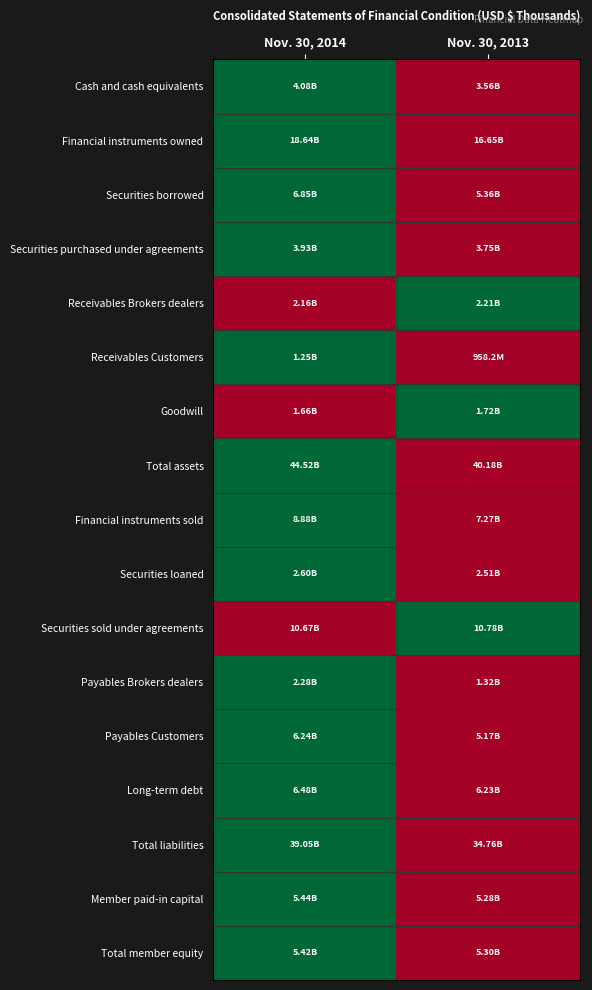

Reading right to left, extract all data points from this chart.

Cash and cash equivalents: Nov. 30, 2013=0	Nov. 30, 2014=1
Financial instruments owned: Nov. 30, 2013=0	Nov. 30, 2014=1
Securities borrowed: Nov. 30, 2013=0	Nov. 30, 2014=1
Securities purchased under agreements: Nov. 30, 2013=0	Nov. 30, 2014=1
Receivables Brokers dealers: Nov. 30, 2013=1	Nov. 30, 2014=0
Receivables Customers: Nov. 30, 2013=0	Nov. 30, 2014=1
Goodwill: Nov. 30, 2013=1	Nov. 30, 2014=0
Total assets: Nov. 30, 2013=0	Nov. 30, 2014=1
Financial instruments sold: Nov. 30, 2013=0	Nov. 30, 2014=1
Securities loaned: Nov. 30, 2013=0	Nov. 30, 2014=1
Securities sold under agreements: Nov. 30, 2013=1	Nov. 30, 2014=0
Payables Brokers dealers: Nov. 30, 2013=0	Nov. 30, 2014=1
Payables Customers: Nov. 30, 2013=0	Nov. 30, 2014=1
Long-term debt: Nov. 30, 2013=0	Nov. 30, 2014=1
Total liabilities: Nov. 30, 2013=0	Nov. 30, 2014=1
Member paid-in capital: Nov. 30, 2013=0	Nov. 30, 2014=1
Total member equity: Nov. 30, 2013=0	Nov. 30, 2014=1